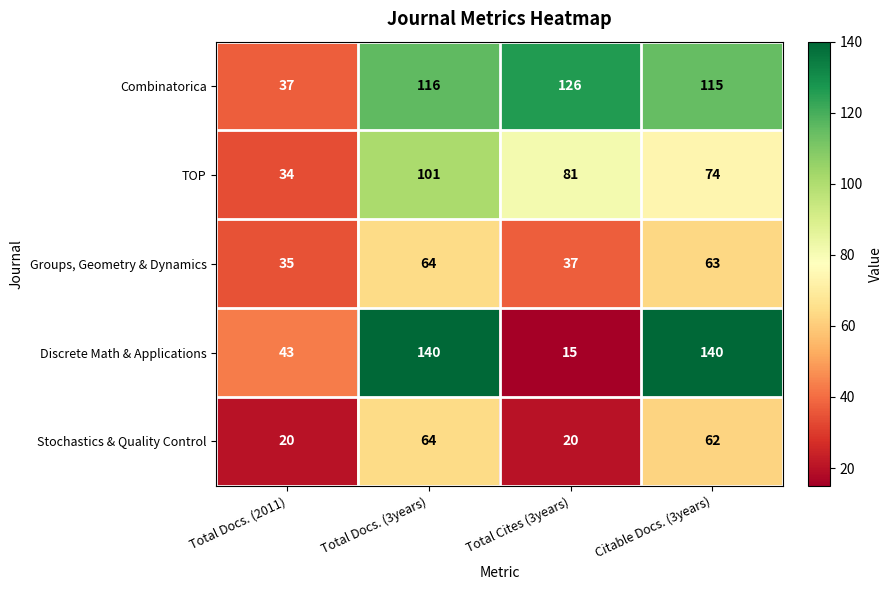

How many values in the Stochastics & Quality Control series are below 62?

2